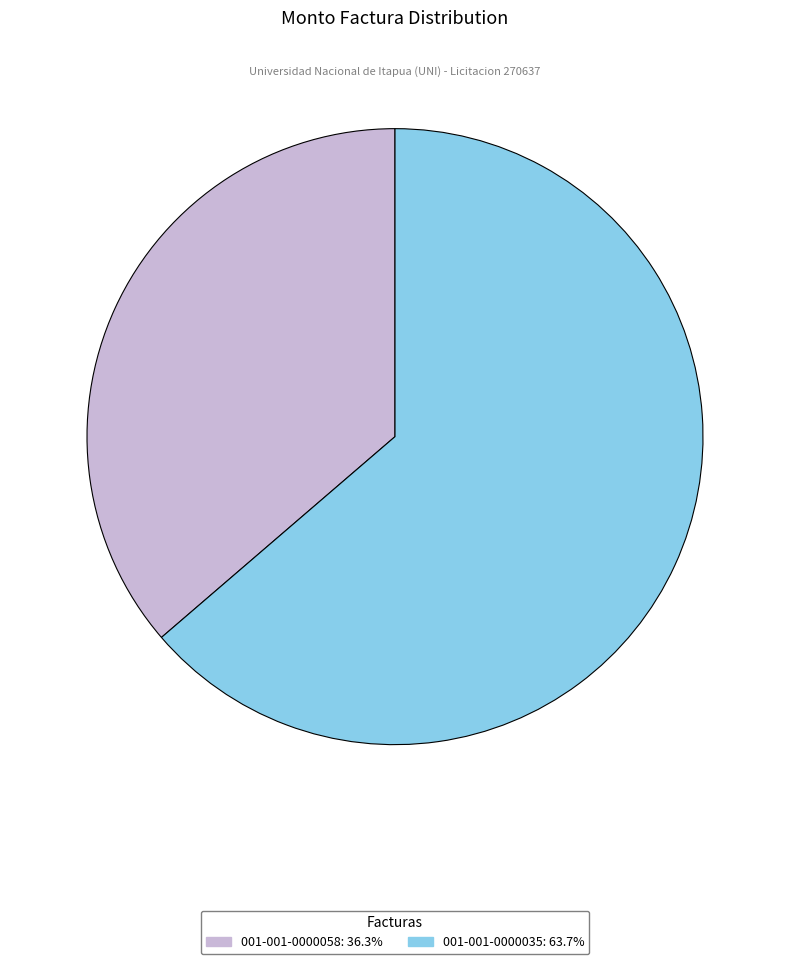

Approximately how many times larger is the value at 001-001-0000035 compared to 001-001-0000058?

1.8